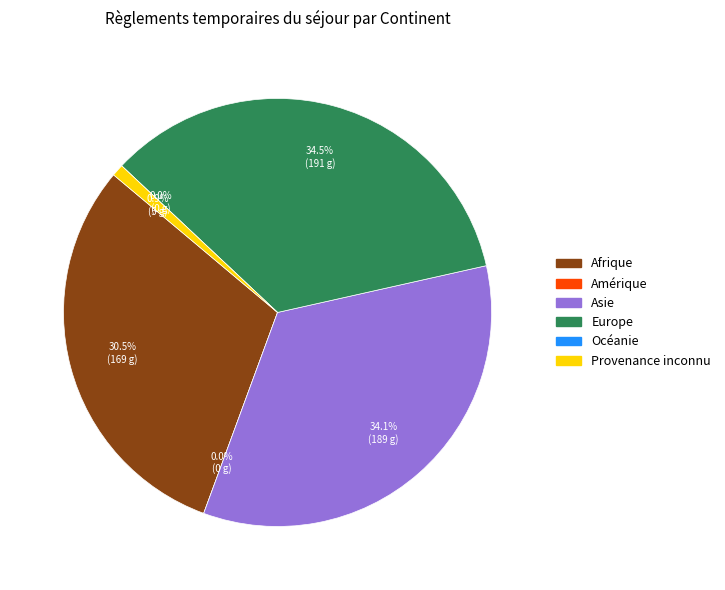

To the nearest percent, what is the difference between the largest and smallest slice percentages?

34%